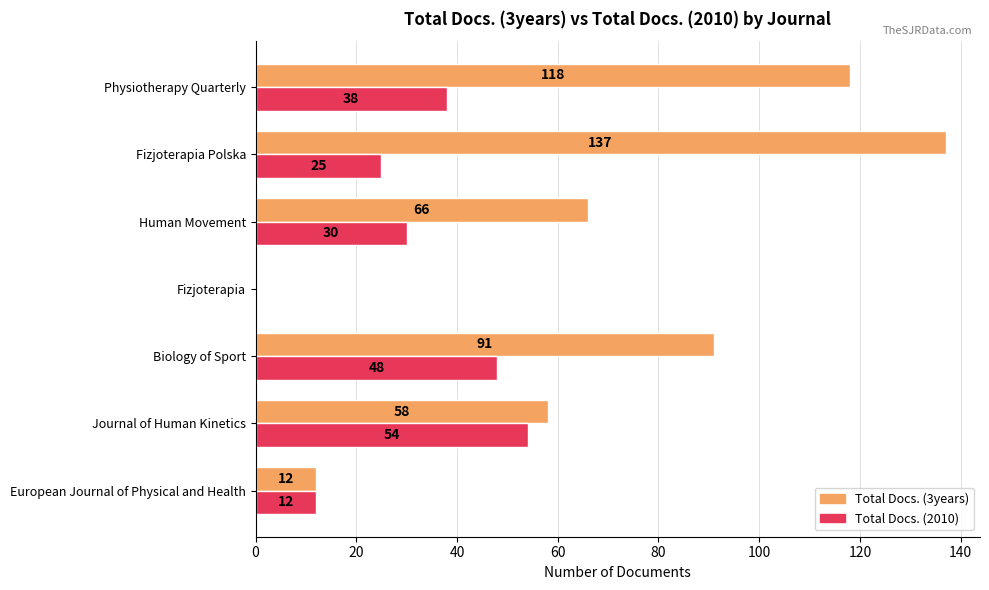

What is the sum of the Total Docs. (2010) values at Physiotherapy Quarterly and Human Movement?

68